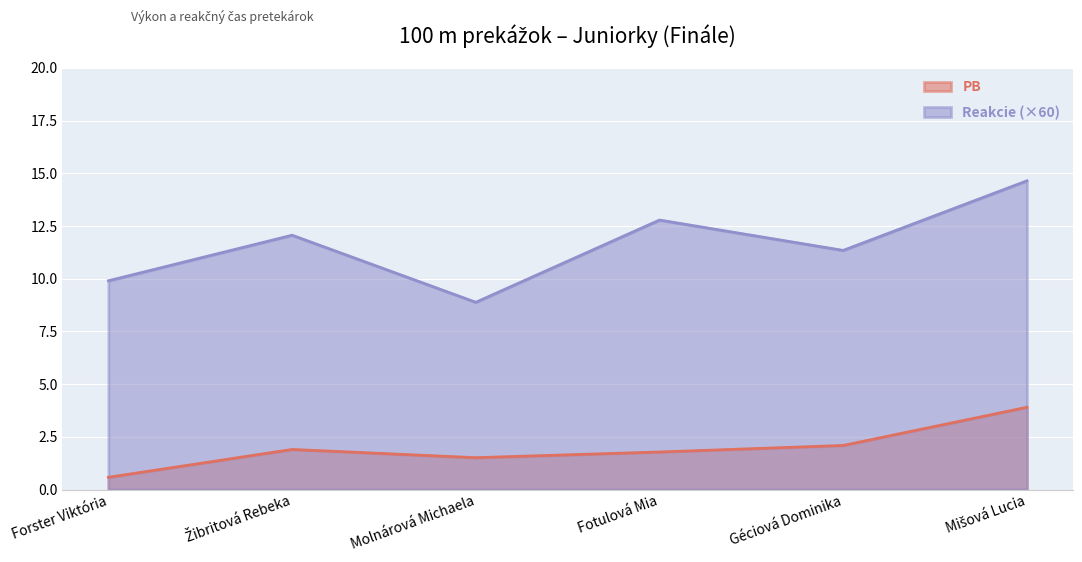

What is the label of the 5th point from the left?

Géciová Dominika